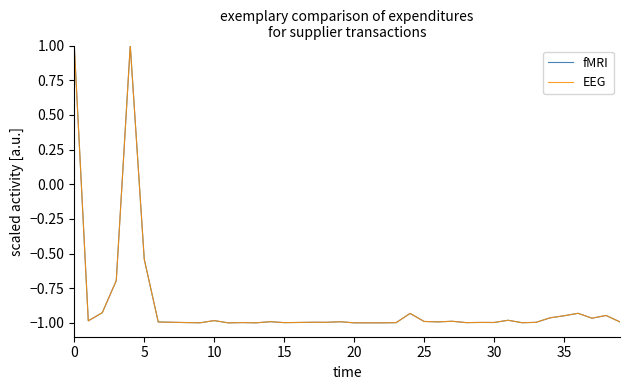

Does the chart display data point markers on the line(s)?

No